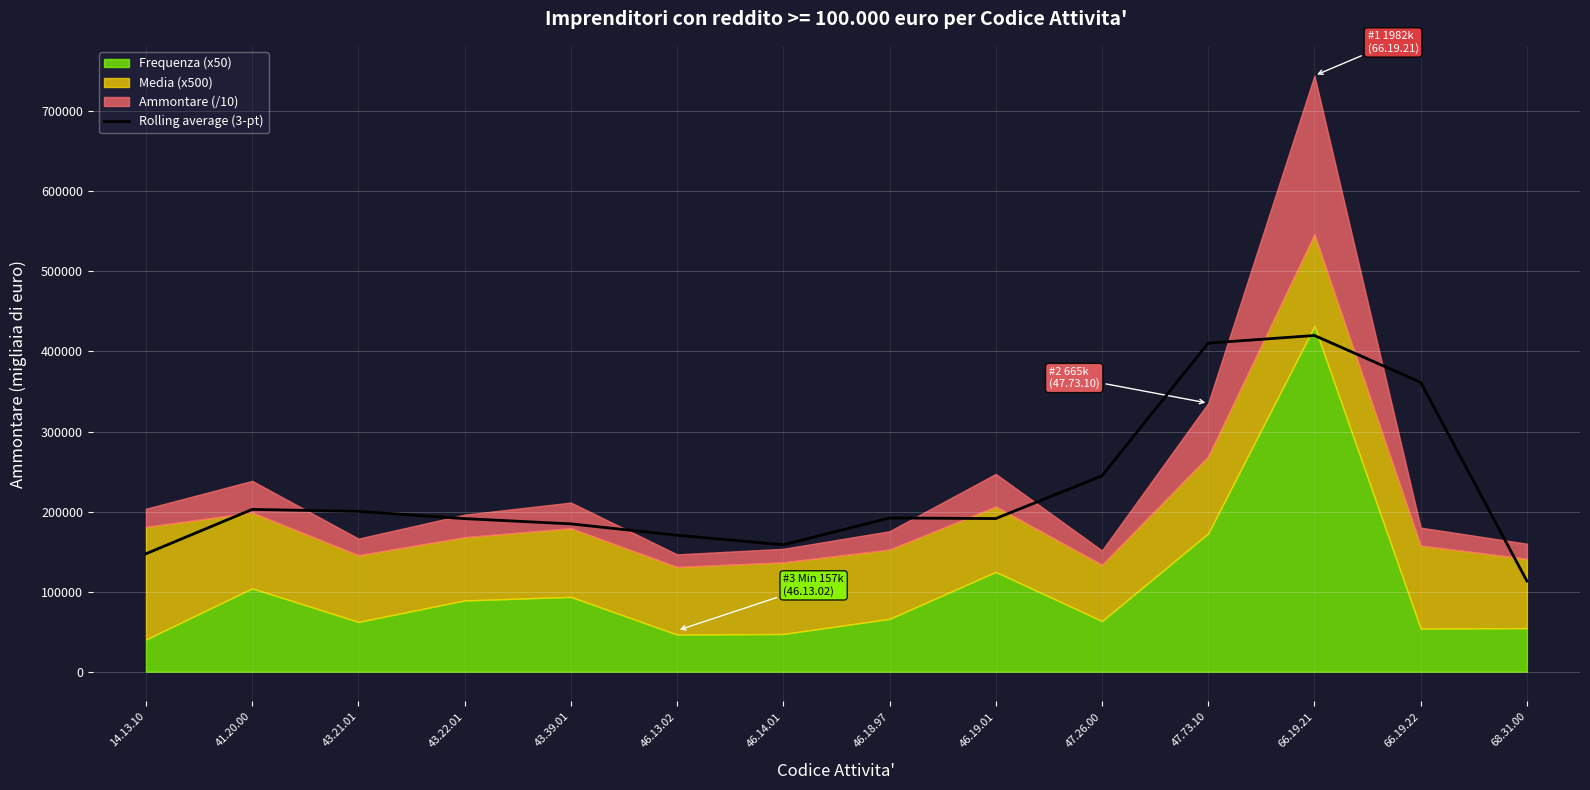

What is the maximum value for Rolling average (3-pt)?

419989.4